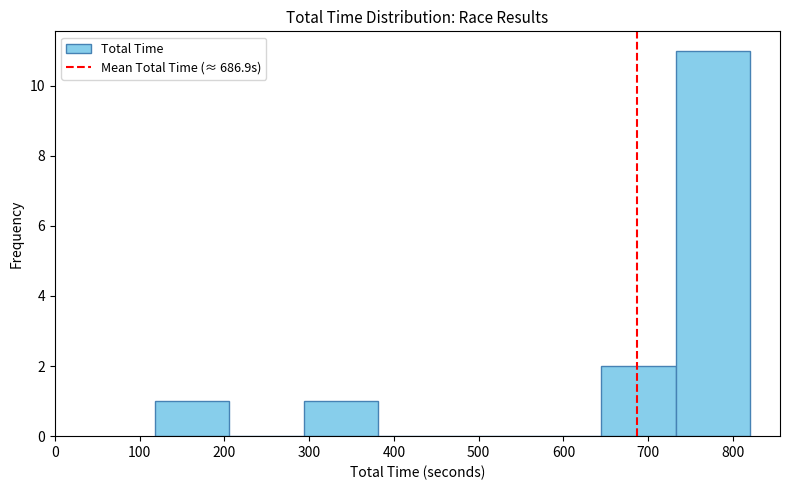

Reading left to right, transcribe this chart: for each bar, give the range it covers on the x-axis and its height. Neither the bar edges nor the heights are printed on the chart, so give them approximately, as read against the axes.

120 to 210: 1
210 to 290: 0
290 to 380: 1
380 to 470: 0
470 to 560: 0
560 to 640: 0
640 to 730: 2
730 to 820: 11